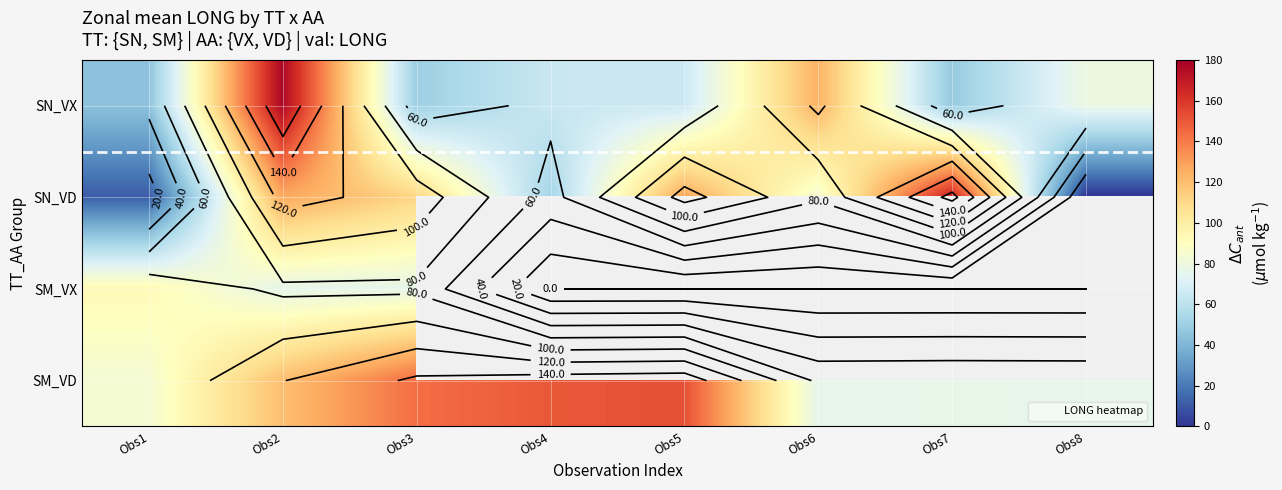

List the labels in order of SM_VD value, smallest first.

Obs6, Obs8, Obs7, Obs1, Obs2, Obs3, Obs4, Obs5